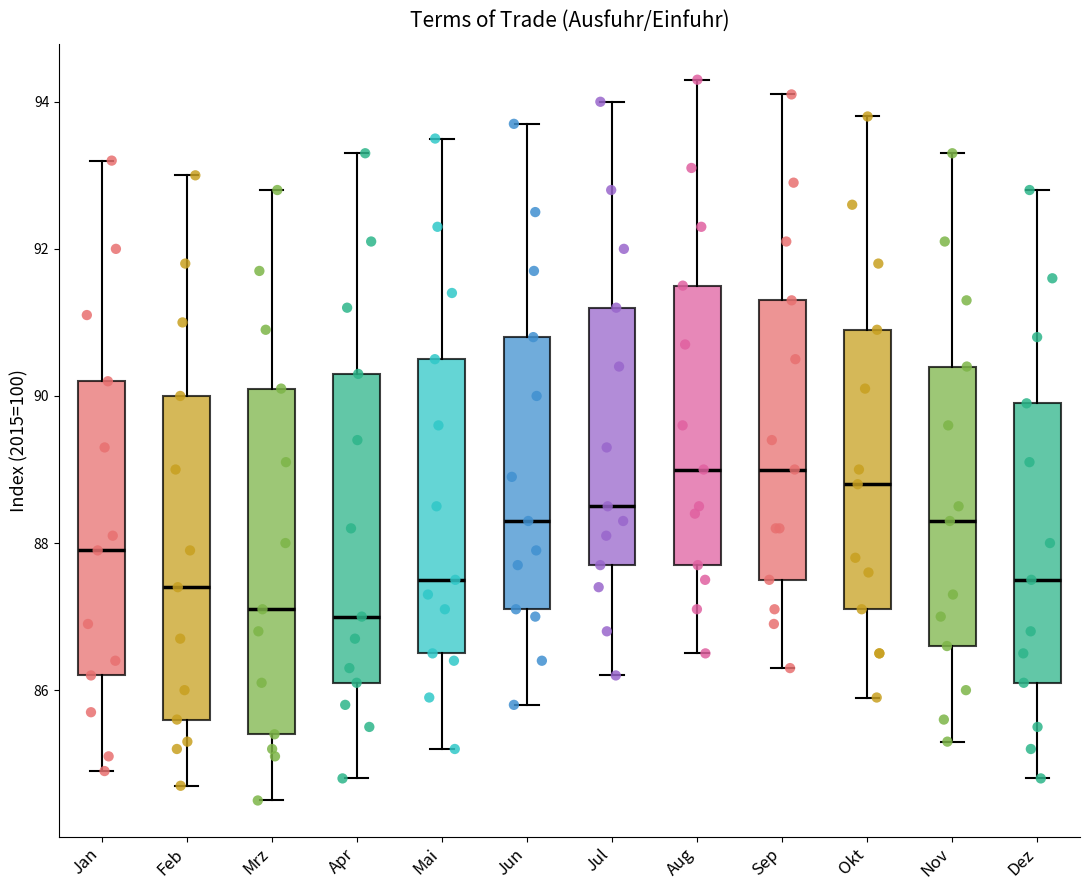

Where does the upper whisker of the box for Sep end on the y-axis? The values are not printed on the chart, so give them approximately, as read against the axis.

94.2